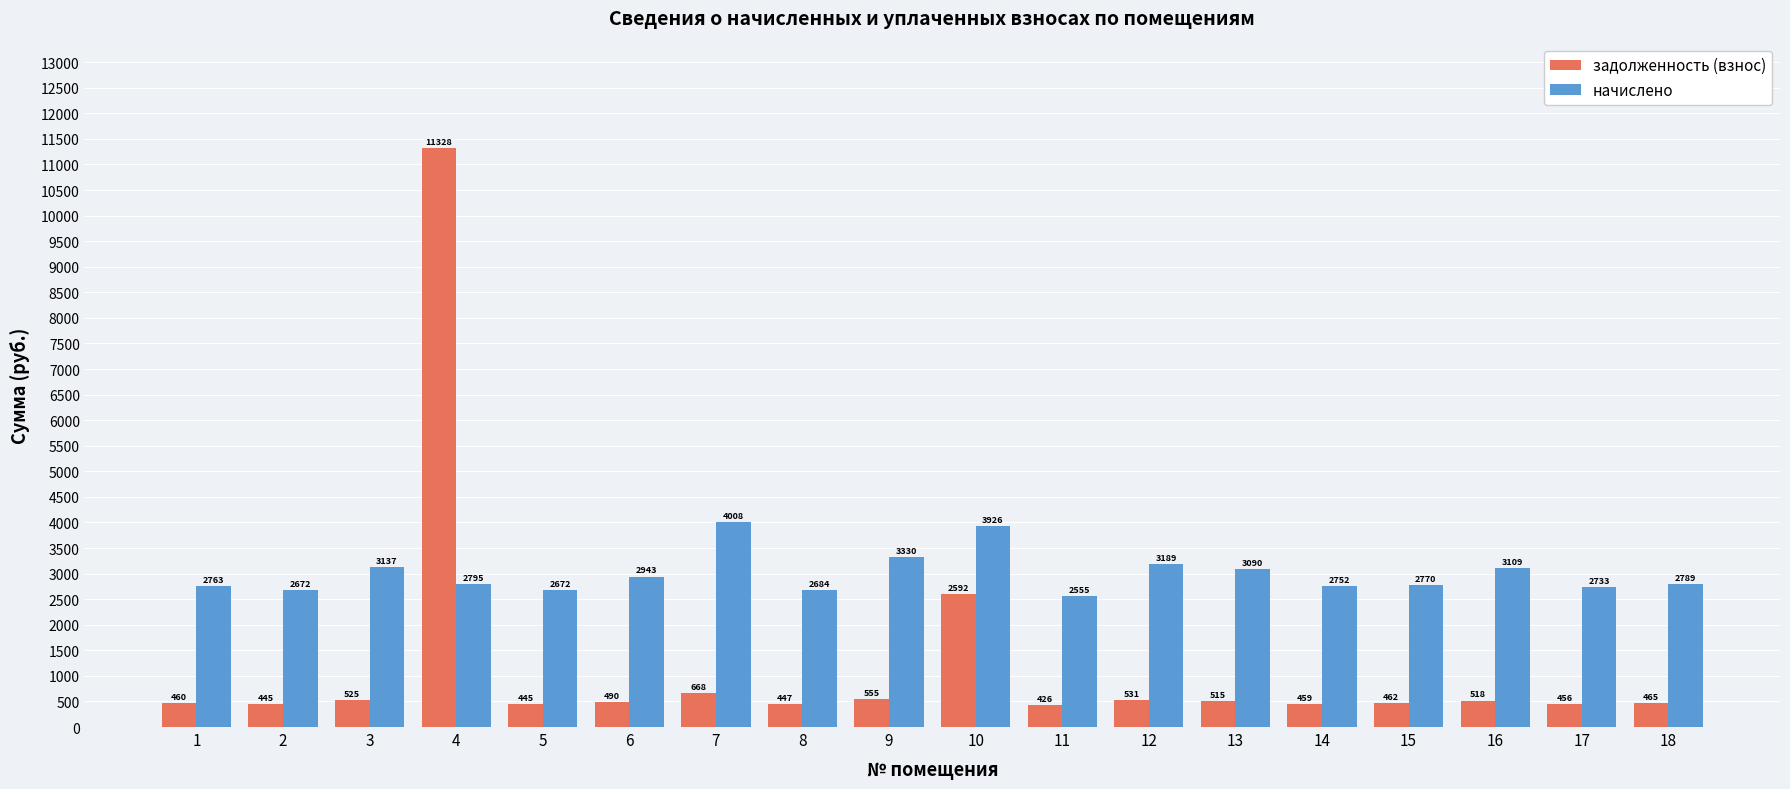

List the series in order of their overall mean, lowest first.

задолженность (взнос), начислено